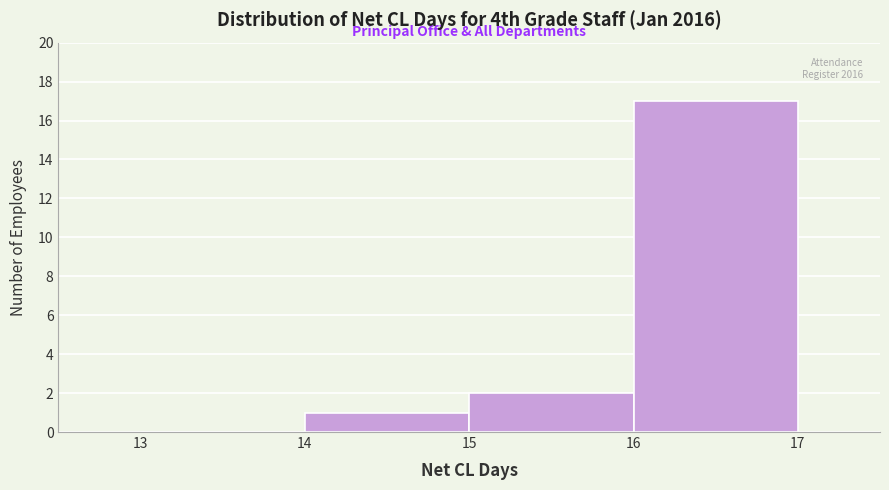

Which range on the x-axis has the tallest bar?

16 to 17